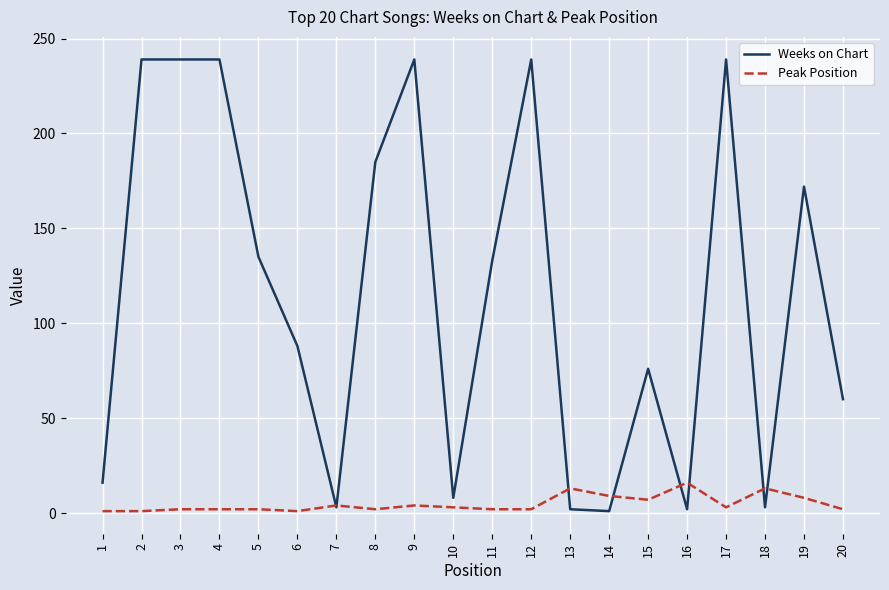

The value of Weeks on Chart at 3 is 239. True or false?

True